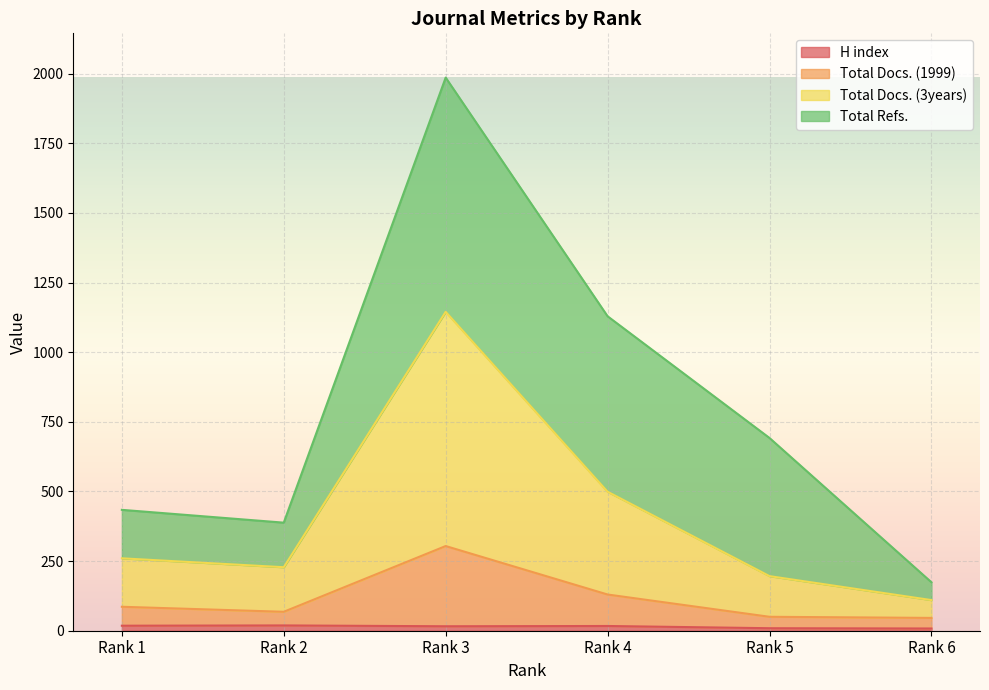

List the labels in order of H index value, largest first.

Rank 2, Rank 1, Rank 4, Rank 3, Rank 5, Rank 6